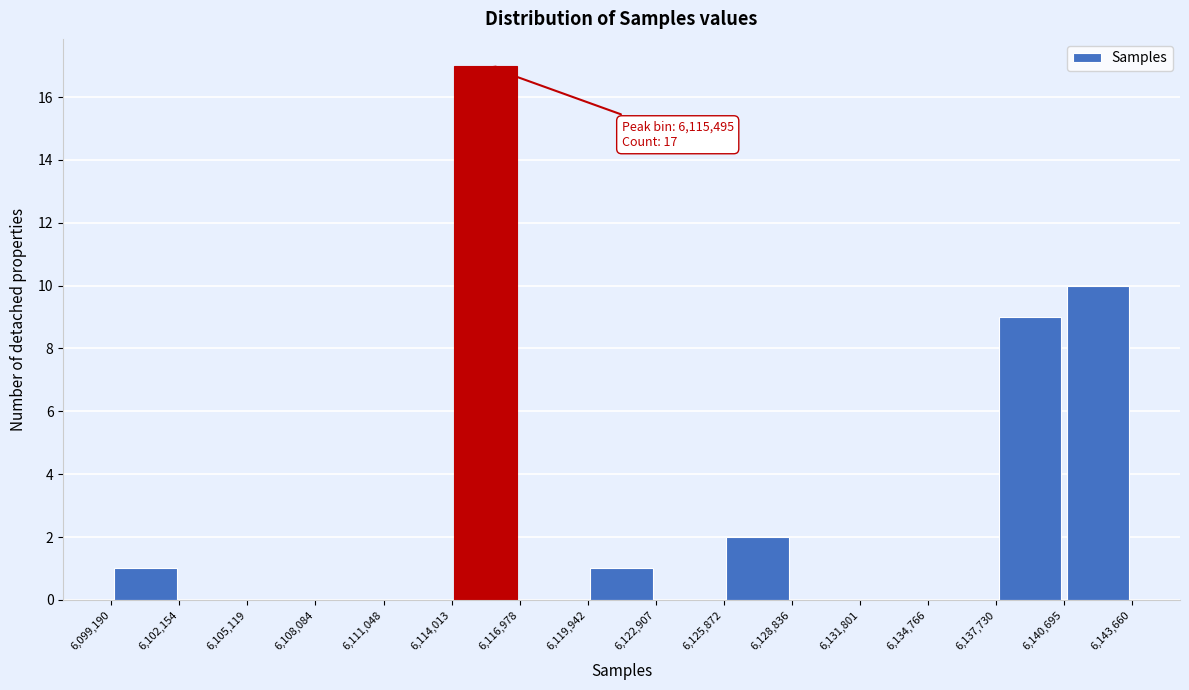

Which range on the x-axis has the tallest bar?

6,114,013 to 6,116,978